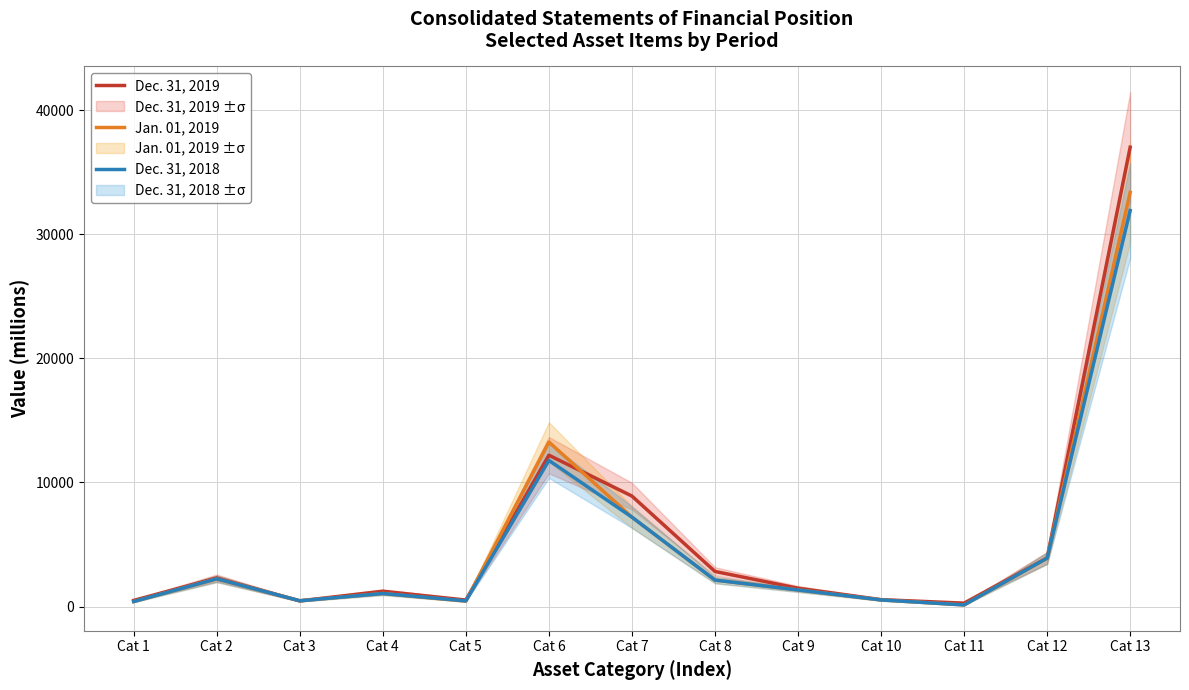

Between Cat 13 and Cat 11, which is larger?

Cat 13